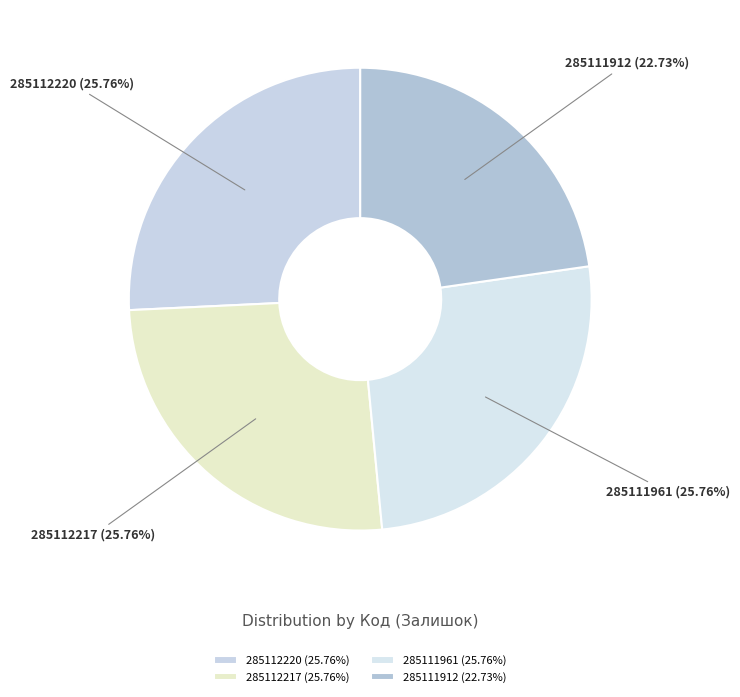

To the nearest percent, what portion does 285112220 represent?

26%